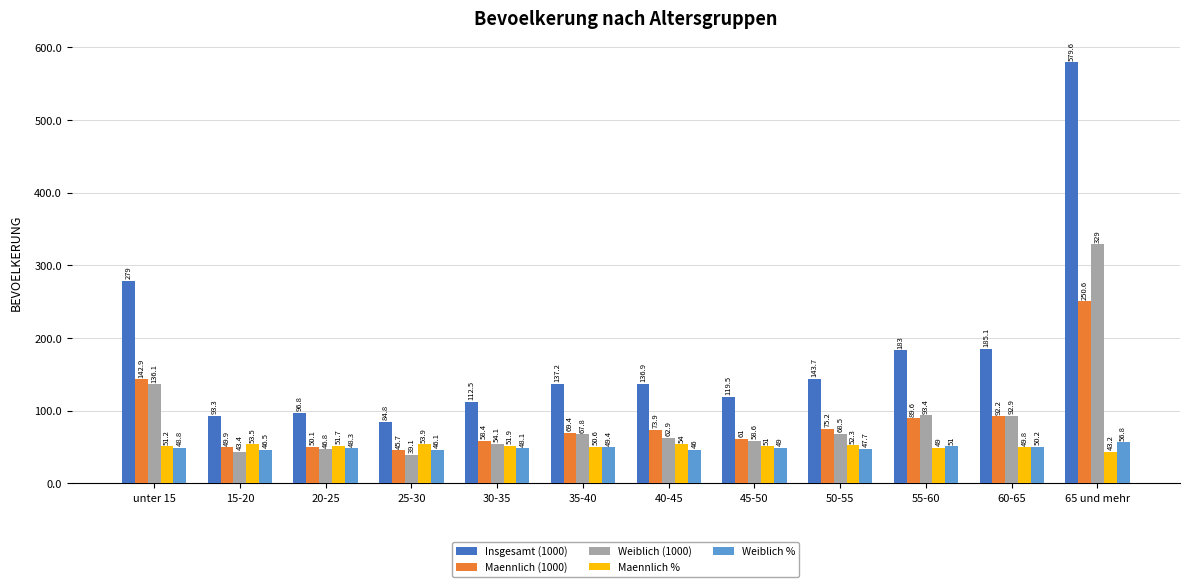

What is the label of the 3rd bar from the right?

55-60